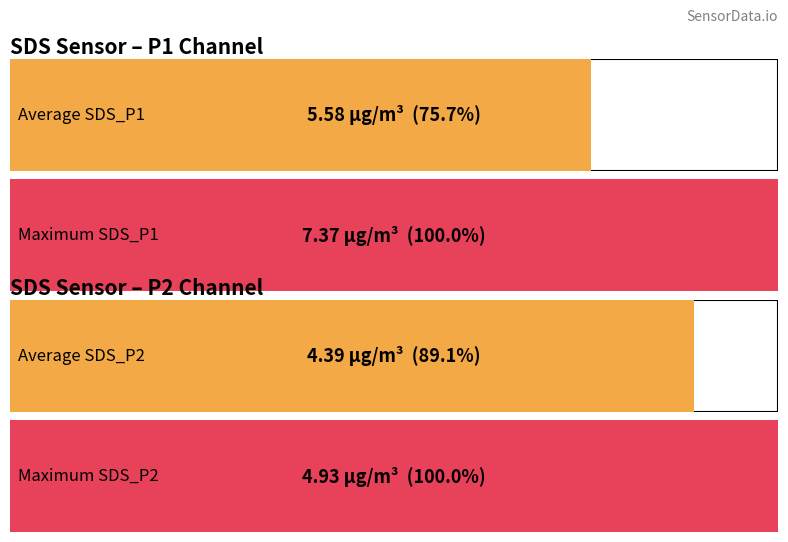

What is the maximum value for SDS_P1?

7.4